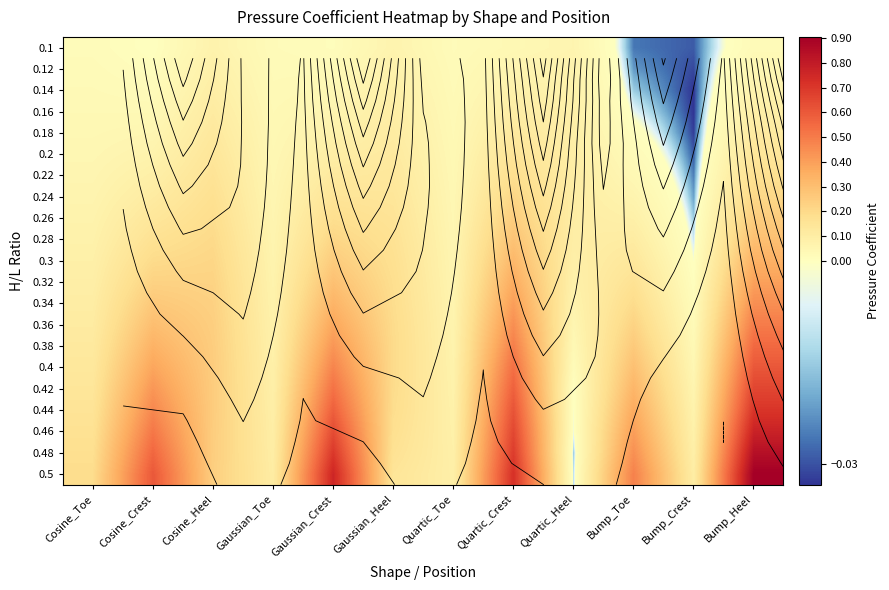

What is the total value across all series at Gaussian_Heel?

3.2